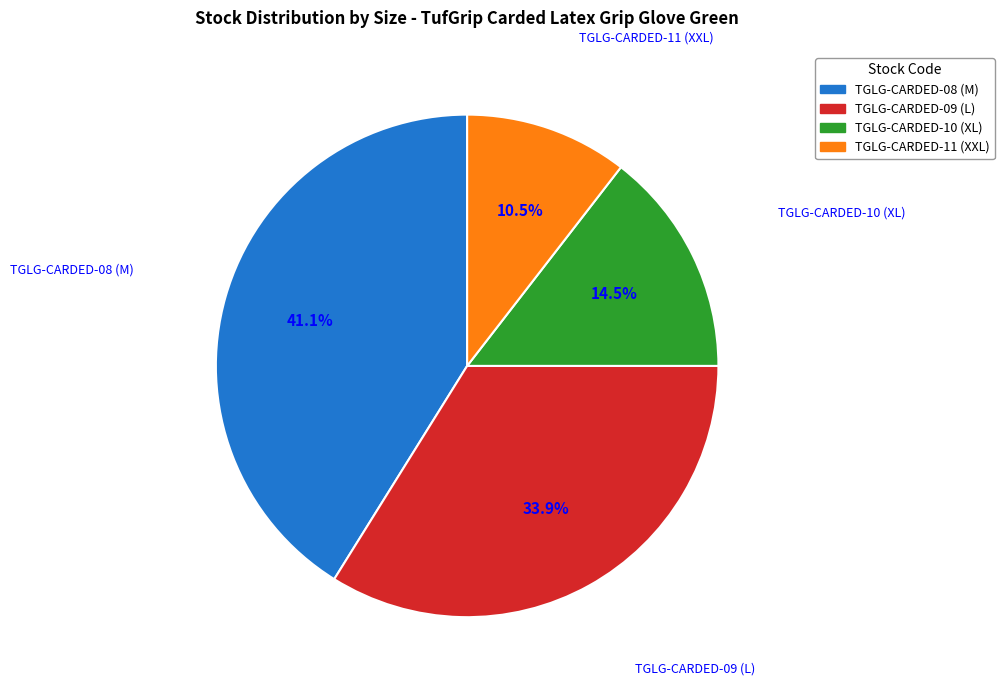

Rank the categories by value from highest to lowest.

TGLG-CARDED-08 (M), TGLG-CARDED-09 (L), TGLG-CARDED-10 (XL), TGLG-CARDED-11 (XXL)